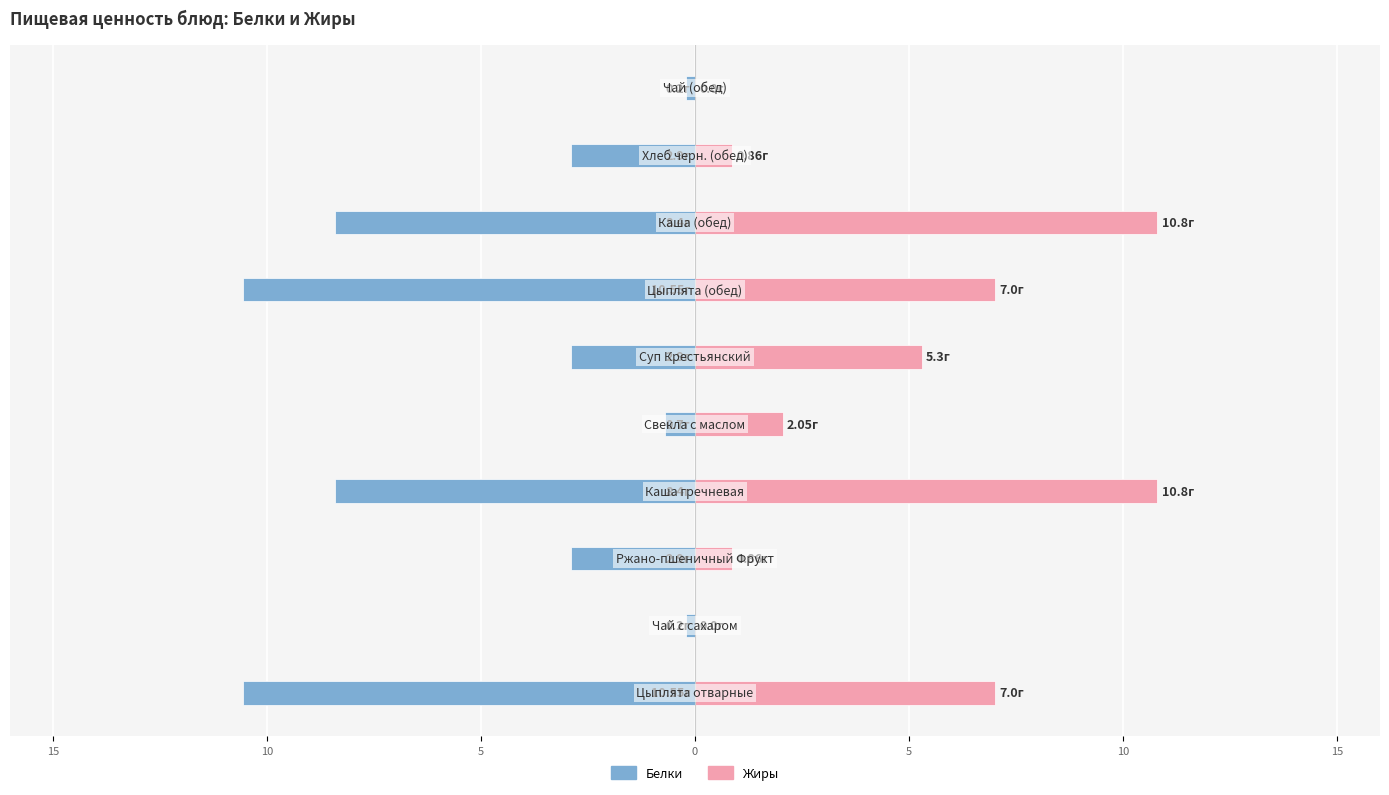

Reading left to right, list all the values displayed in this chart.

Белки: -10.6	-0.2	-2.9	-8.4	-0.7	-2.9	-10.6	-8.4	-2.9	-0.2
Жиры: 7.0	0.0	0.9	10.8	2.0	5.3	7.0	10.8	0.9	0.0